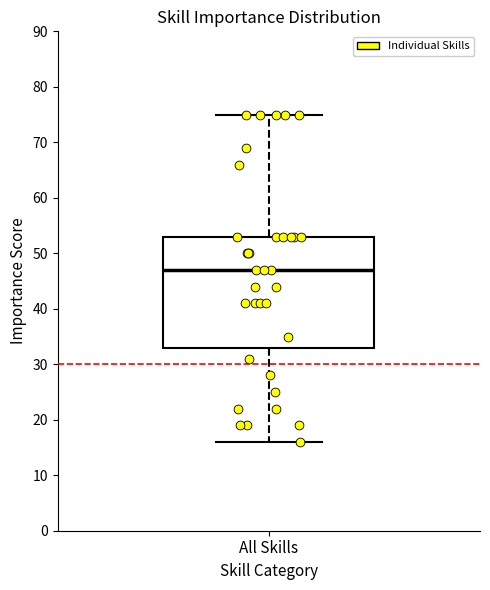

Where is the lower edge of the box for All Skills on the y-axis? The values are not printed on the chart, so give them approximately, as read against the axis.

33